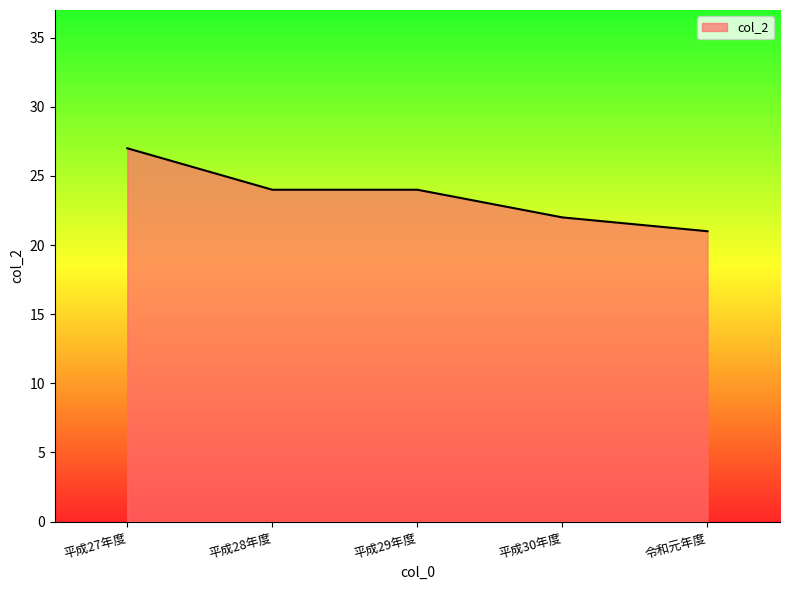

What position from the right is 令和元年度?

1